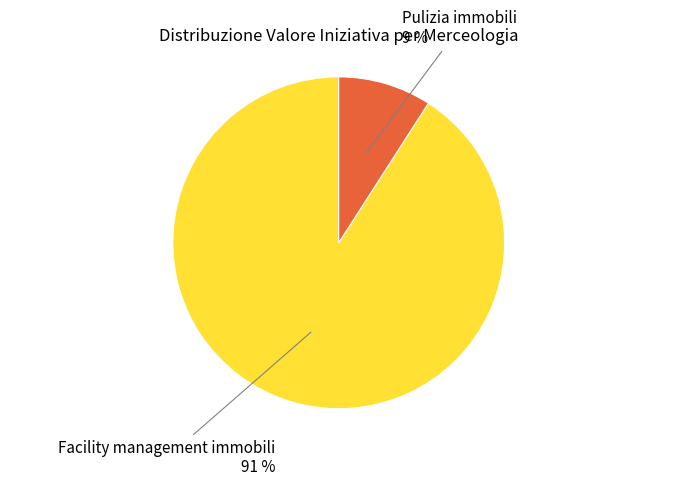

How many segments does this pie chart have?

2